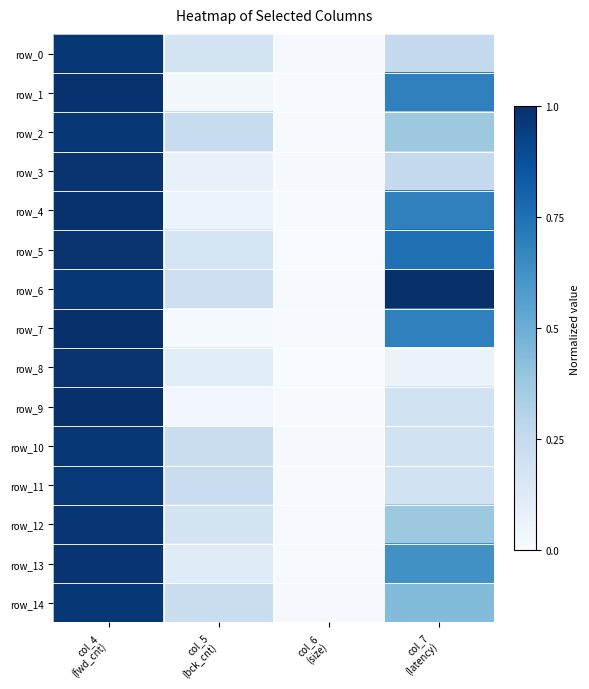

At which category does the chart reach its minimum across all series?

col_6
(size)